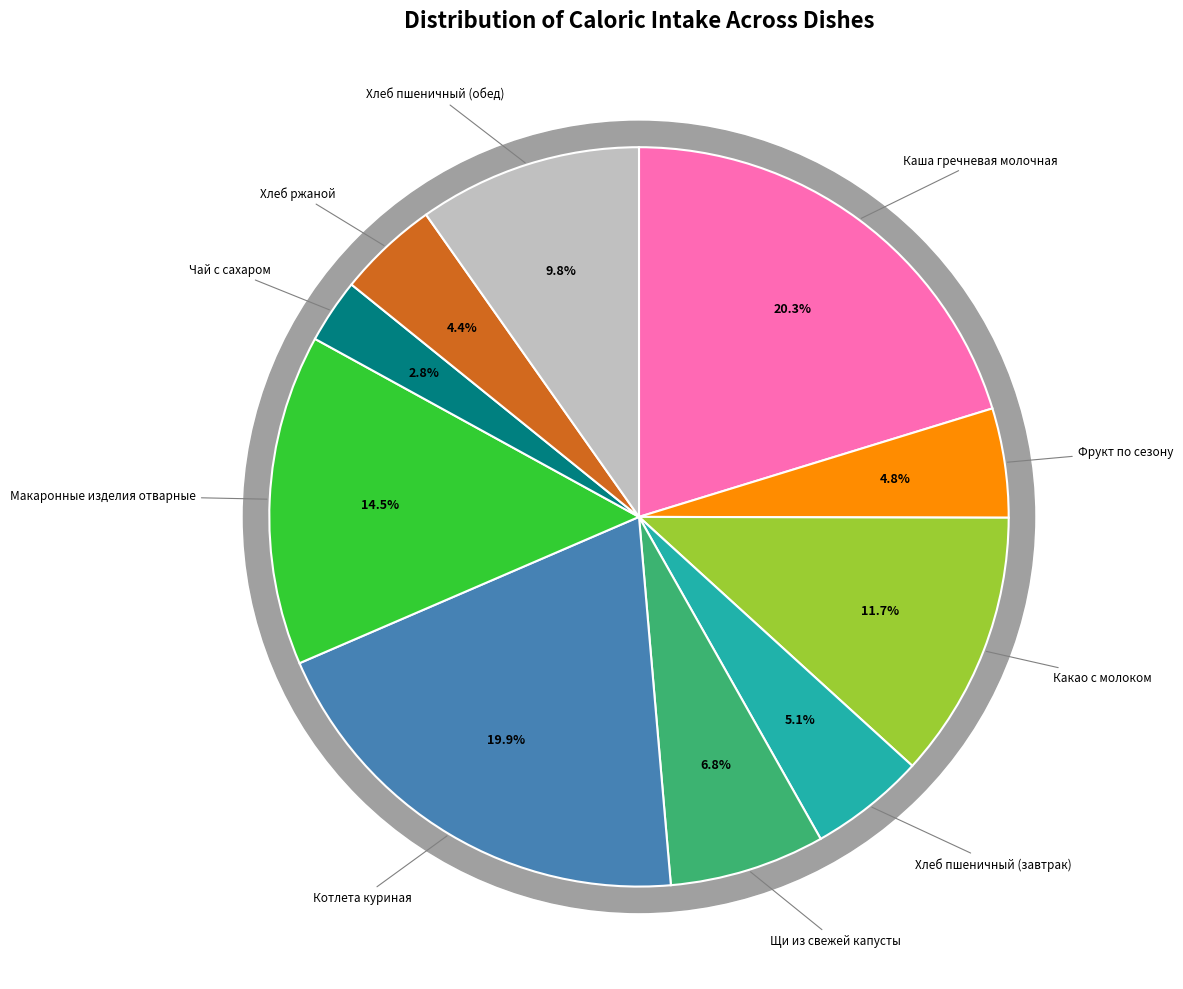

What is the change in value from Хлеб ржаной to Хлеб пшеничный (обед)?

+74